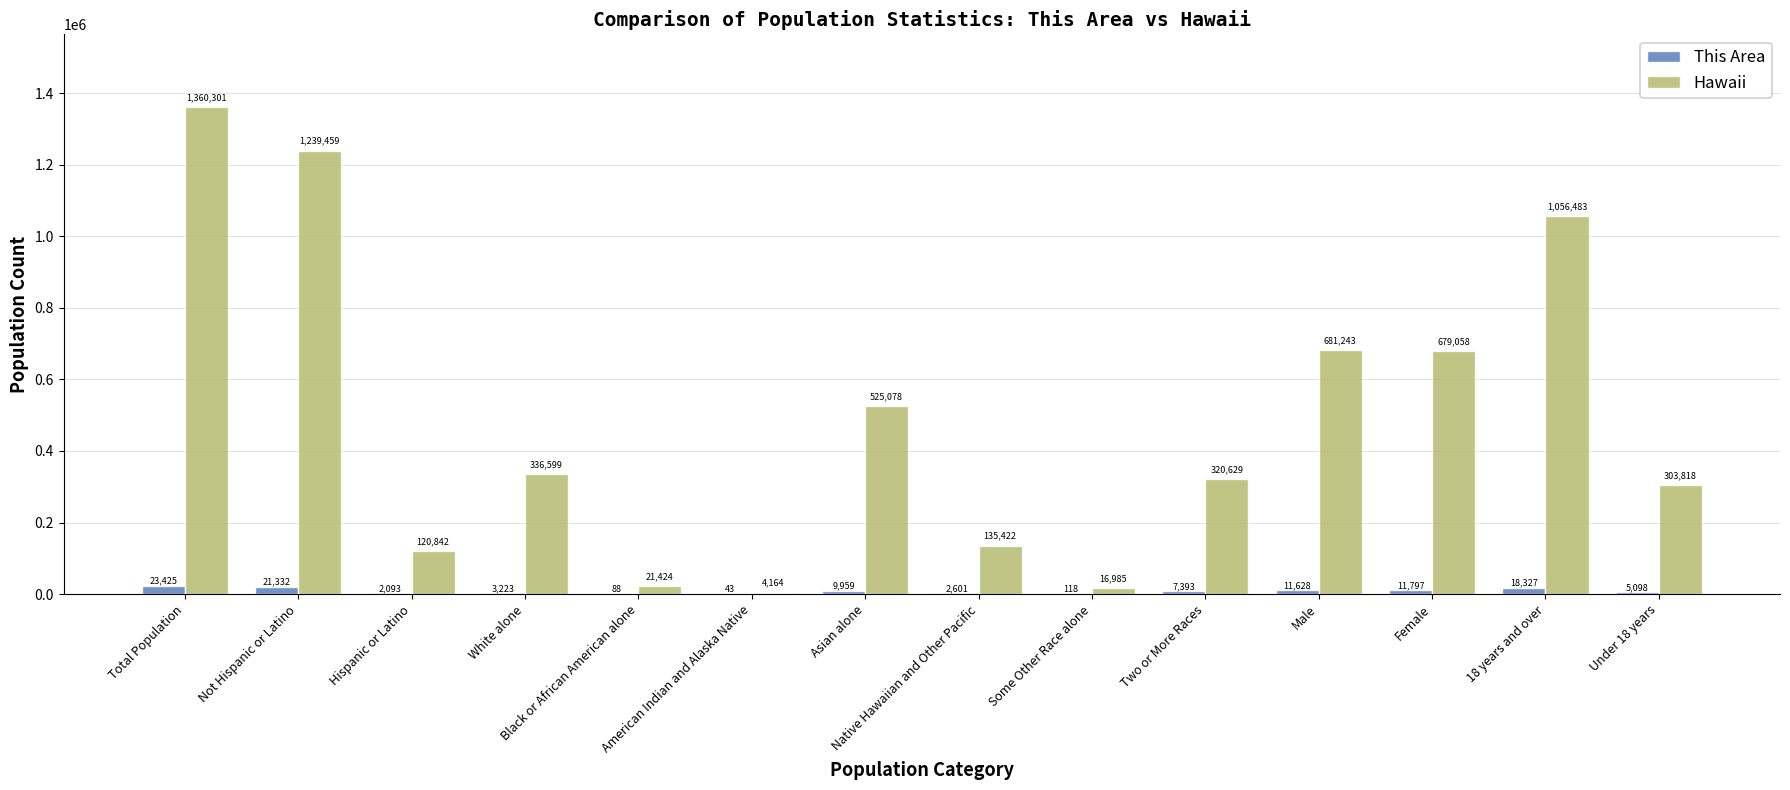

Are the bars grouped side by side (vs. stacked)?

Yes